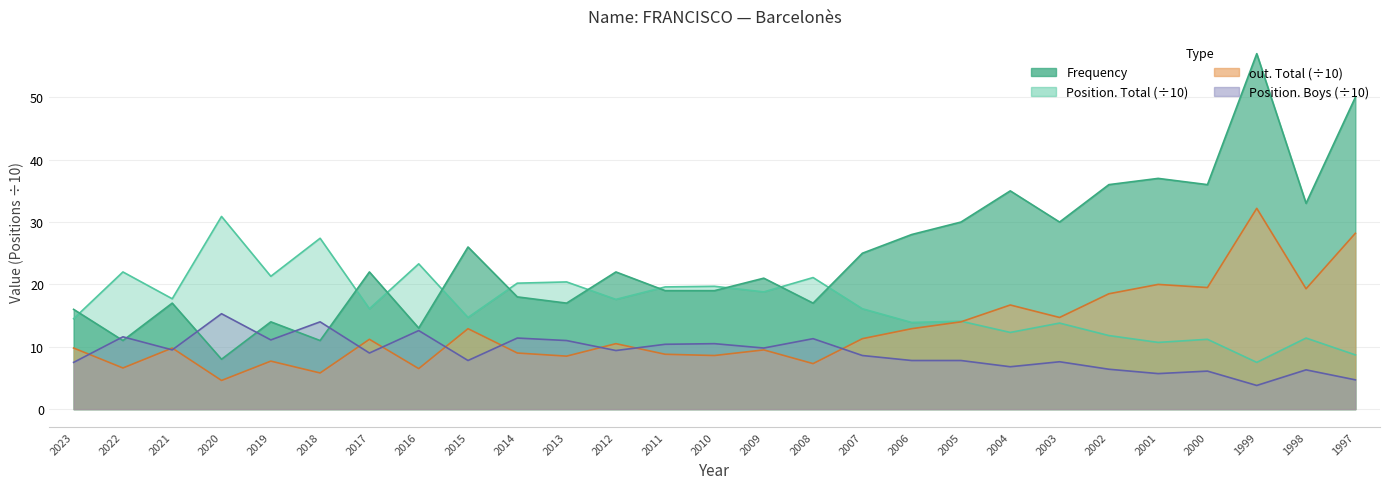

Rank the series at 2003 from lowest to highest value.

Position. Boys, Position. Total, out. Total, Frequency